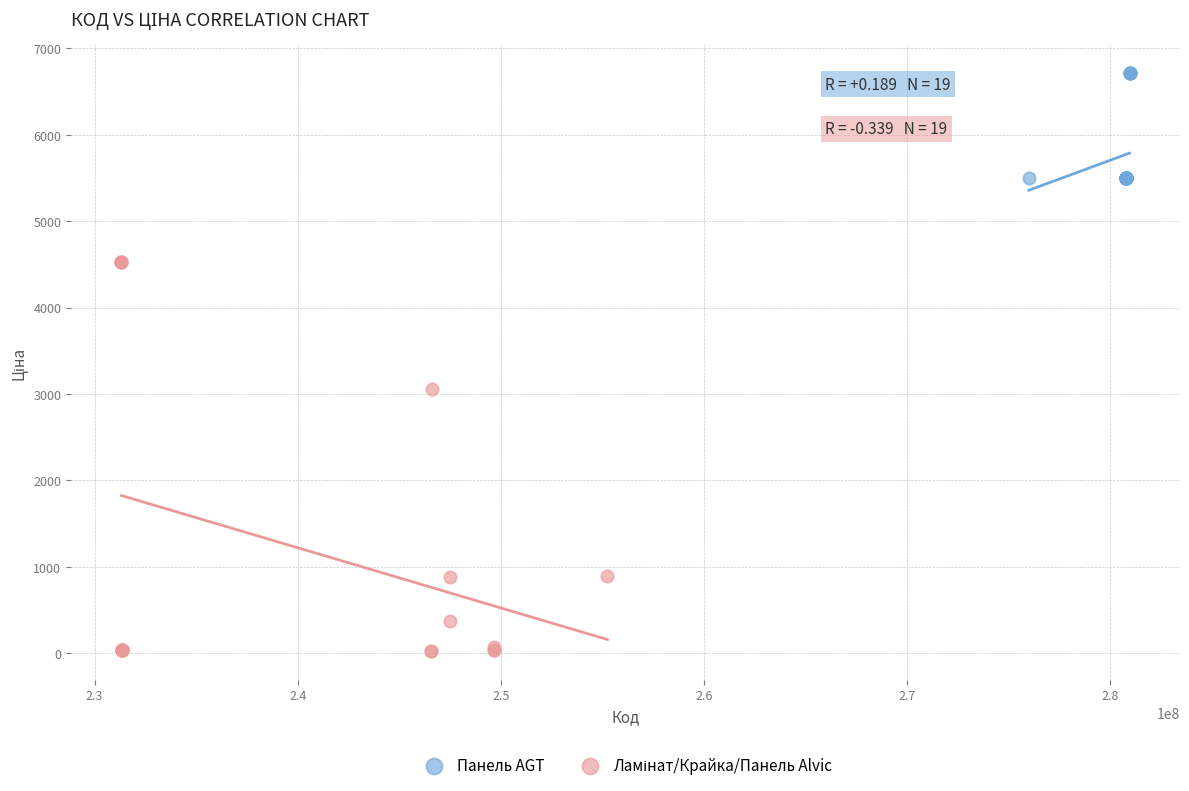

Which series reaches the maximum Y coordinate?

Панель AGT